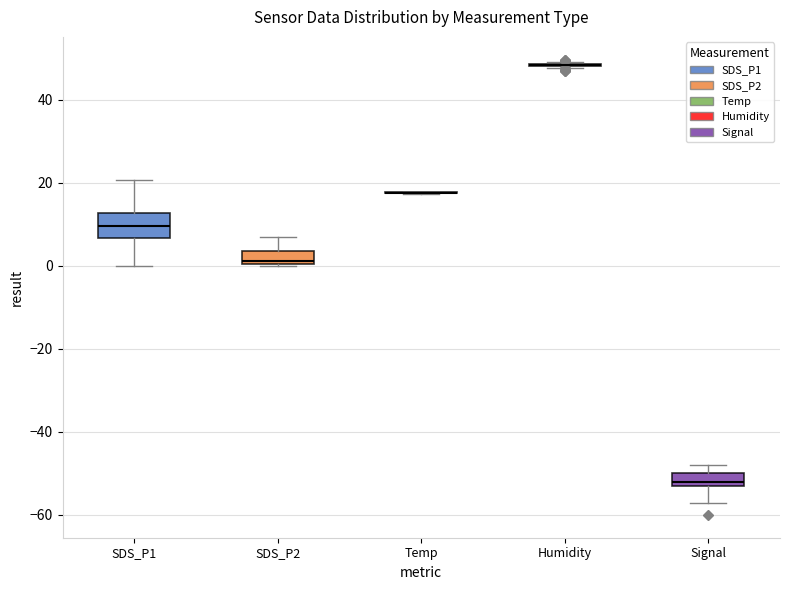

Reading left to right, transcribe this box plot: for each box, give where its median line is, the range the box spans, and where its two whiskers end, as read against the y-axis. The values are not printed on the chart, so give them approximately, as read against the axis.

SDS_P1: median 10, box 6 to 12, whiskers 0 to 20
SDS_P2: median 2, box 0 to 4, whiskers 0 to 6
Temp: box collapsed to a line at 18, whiskers 18 to 18
Humidity: box collapsed to a line at 48, whiskers 48 to 50
Signal: median -52 (just above the box's lower edge), box -52 to -50, whiskers -56 to -48